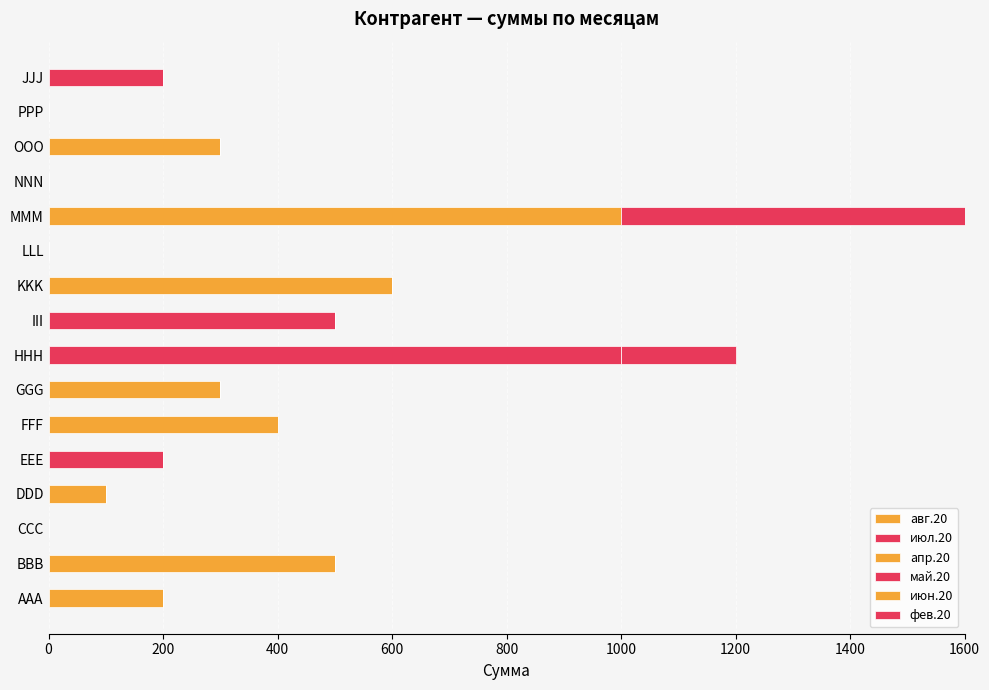

Count the number of data series in this chart.

6